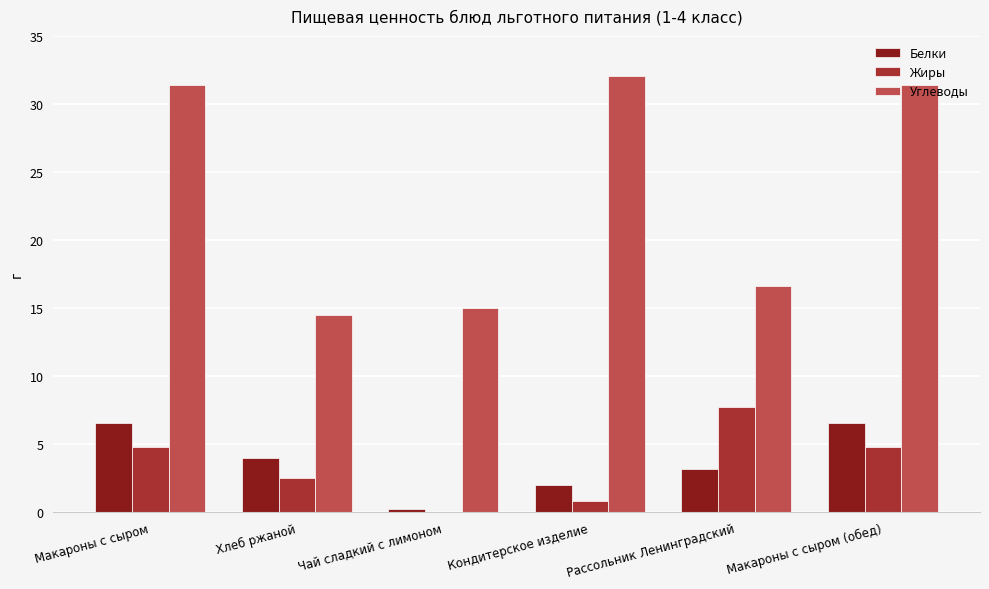

Read the Белки value at Макароны с сыром (обед).

6.5